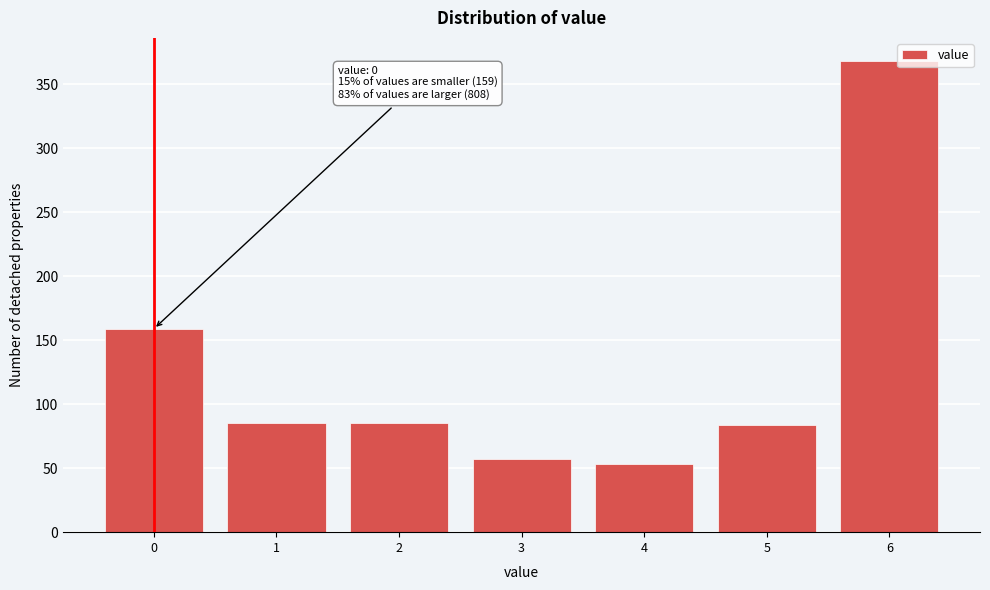

What value does the data have at 3, to the nearest 10?

60